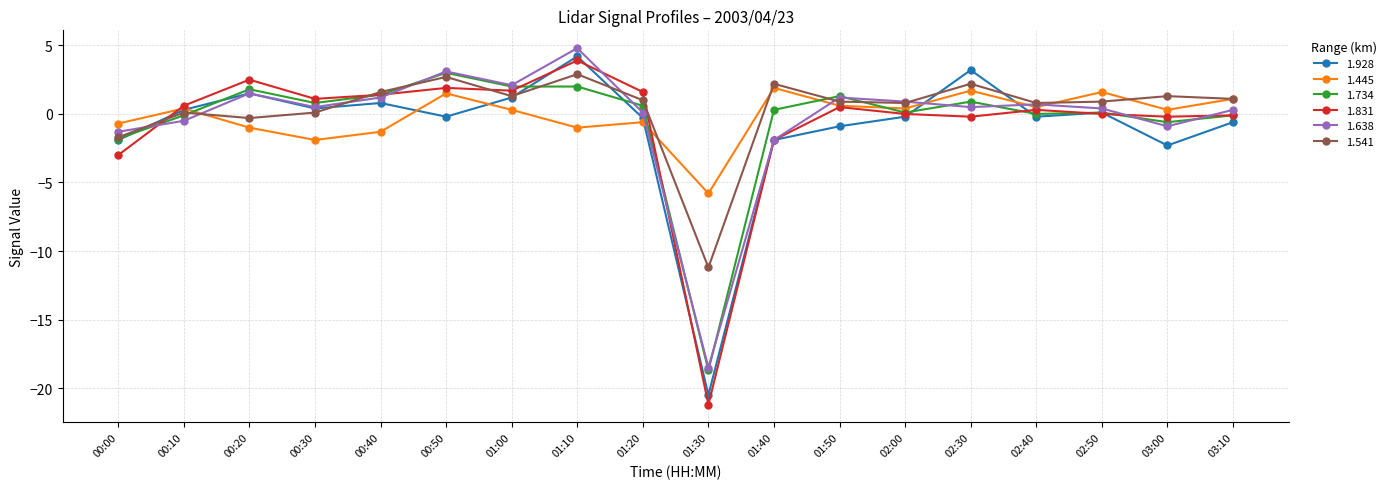

Which series has the largest range (max minus min)?

1.831